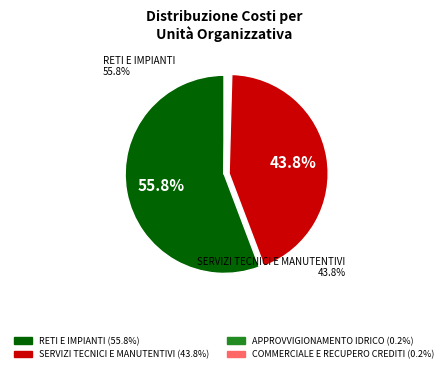

Does any single category account for the majority?

Yes